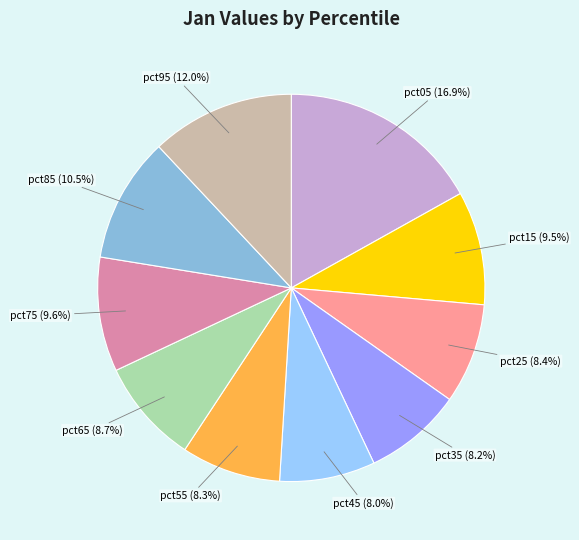

Between pct95 (12.0%) and pct15 (9.5%), which is larger?

pct95 (12.0%)